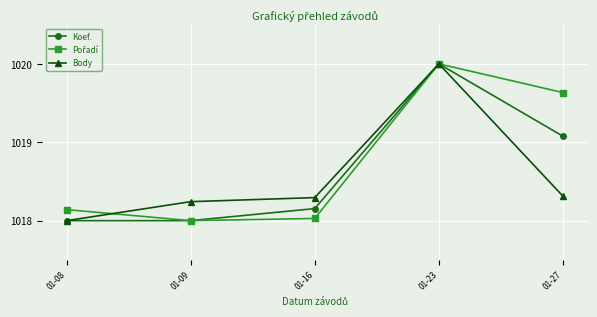

What is the minimum value for Koef.?

1018.0